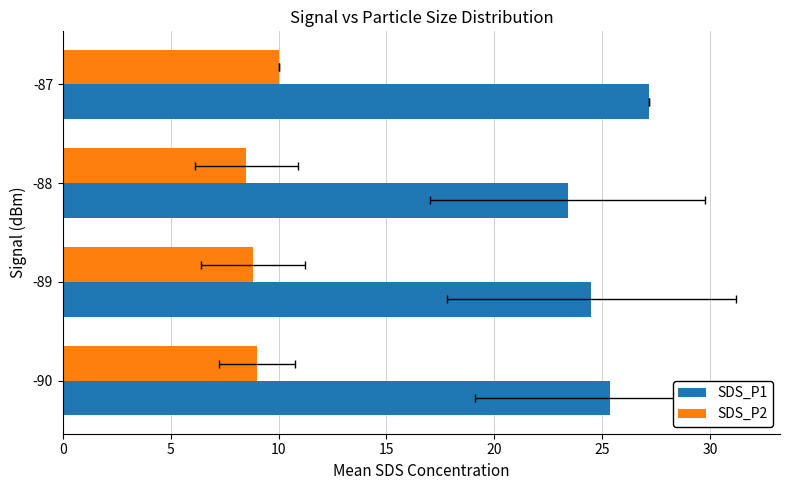

Which series has the widest spread of values?

SDS_P1